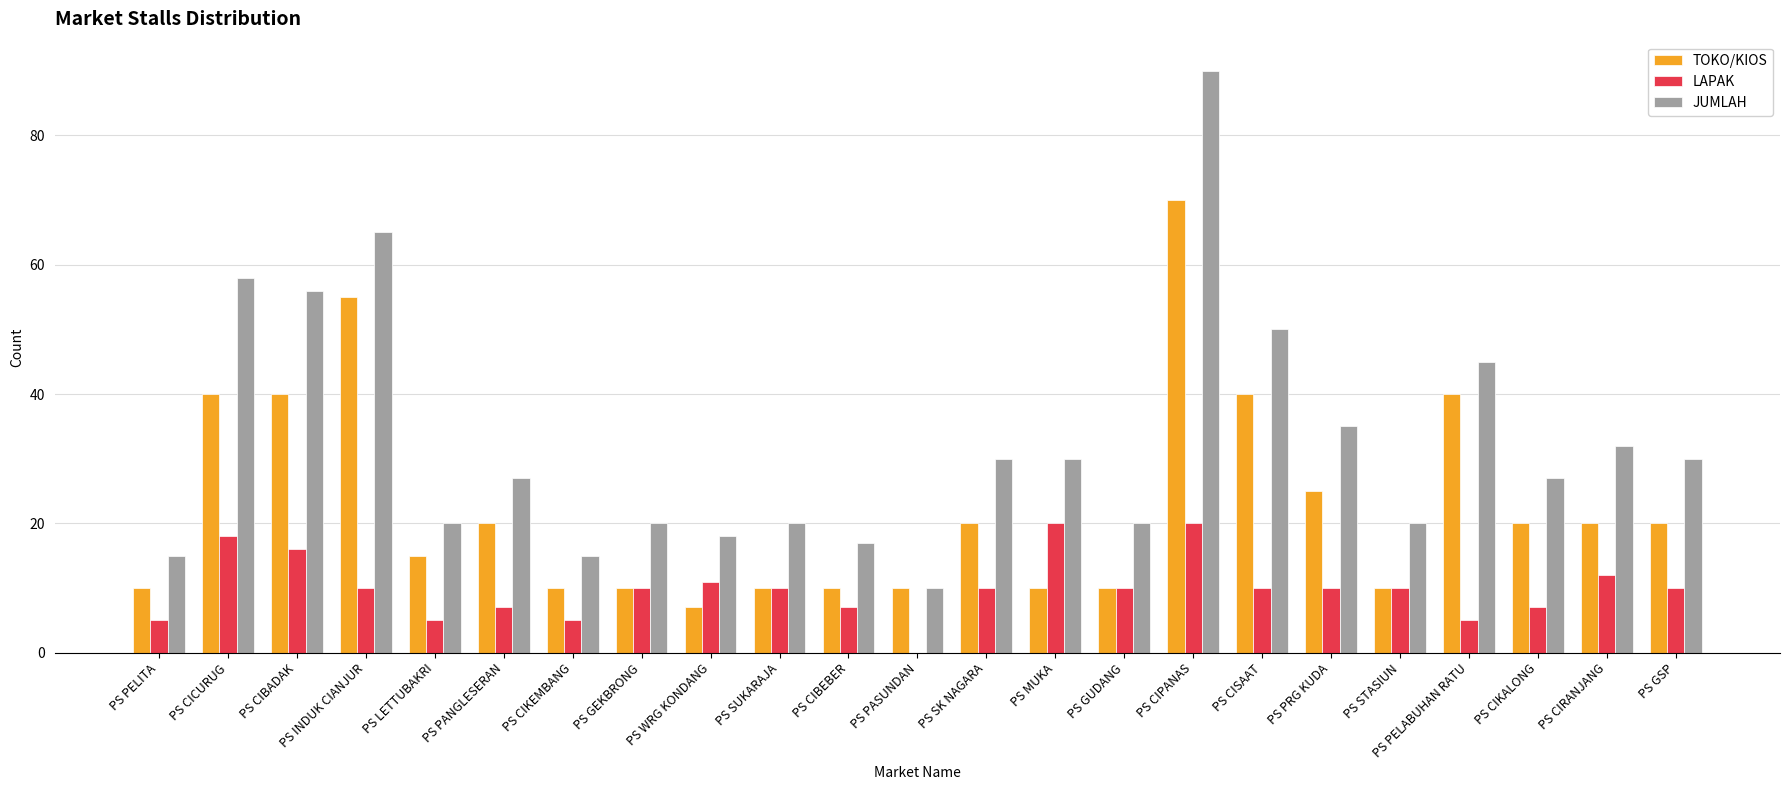

Which label corresponds to the largest value in the chart?

PS CIPANAS